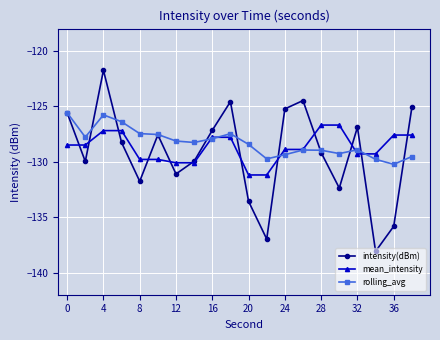

How many values in the intensity(dBm) series exceed -128?

9